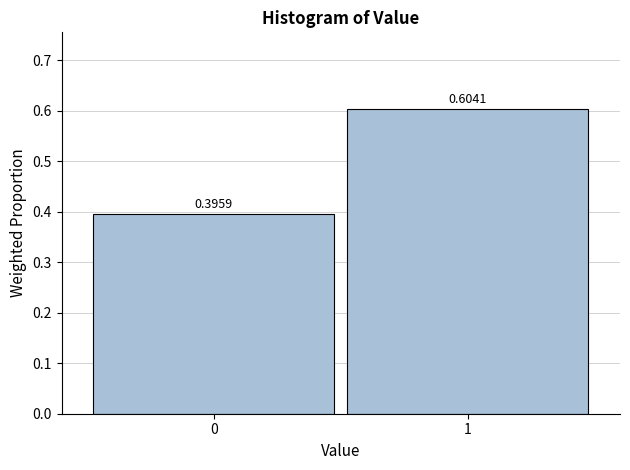

Rank the categories by value from highest to lowest.

1, 0